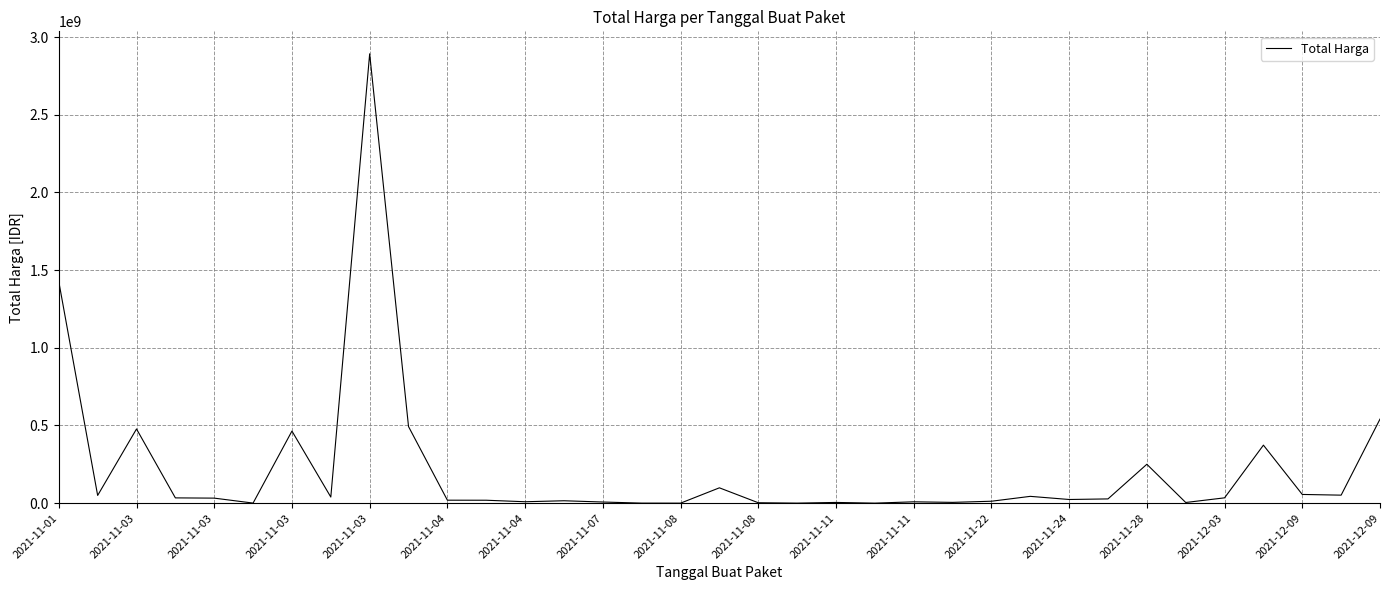

What is the maximum value shown in the chart?

2892122000